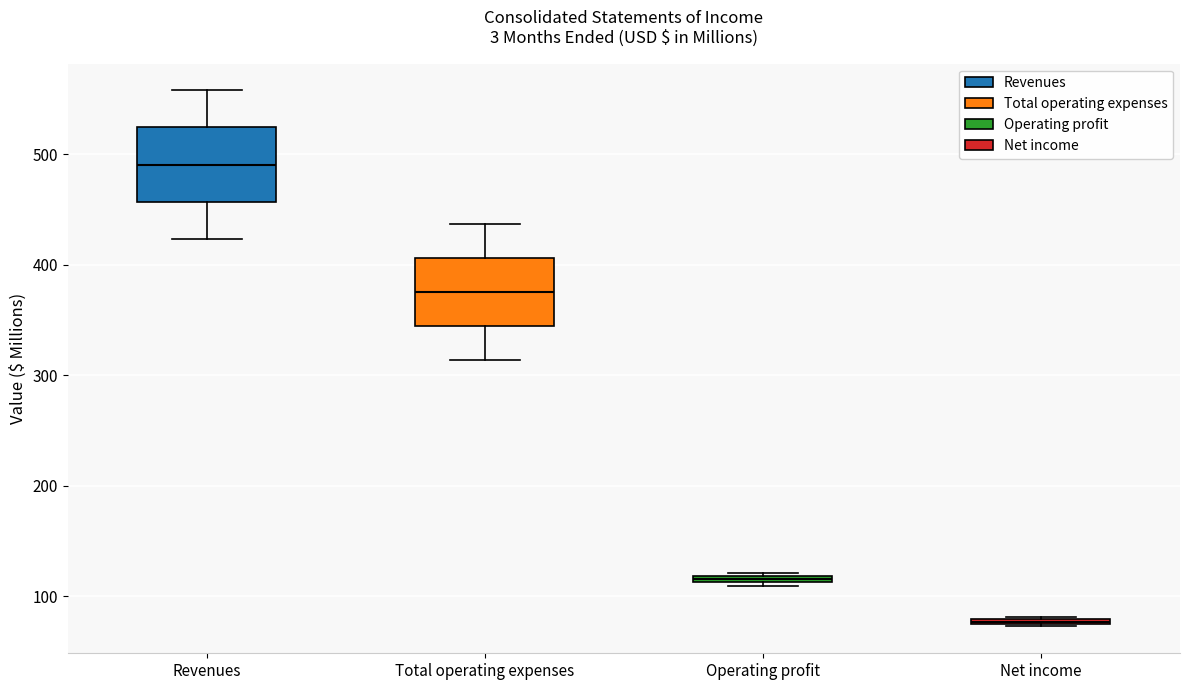

Where is the upper edge of the box for Operating profit on the y-axis? The values are not printed on the chart, so give them approximately, as read against the axis.

120